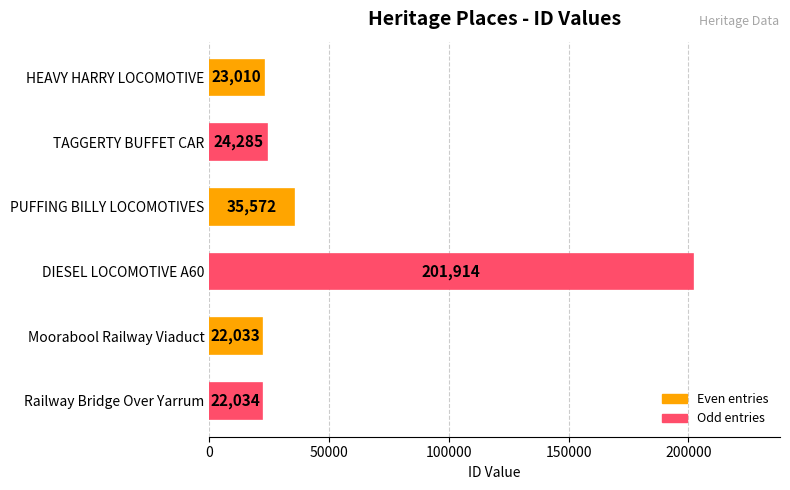

What is the sum of all values?

328848